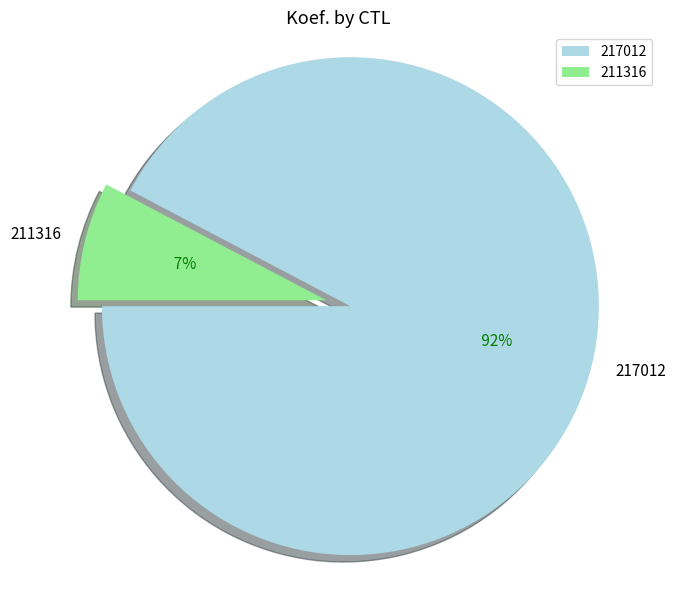

Approximately how many times larger is the value at 217012 compared to 211316?

12.0